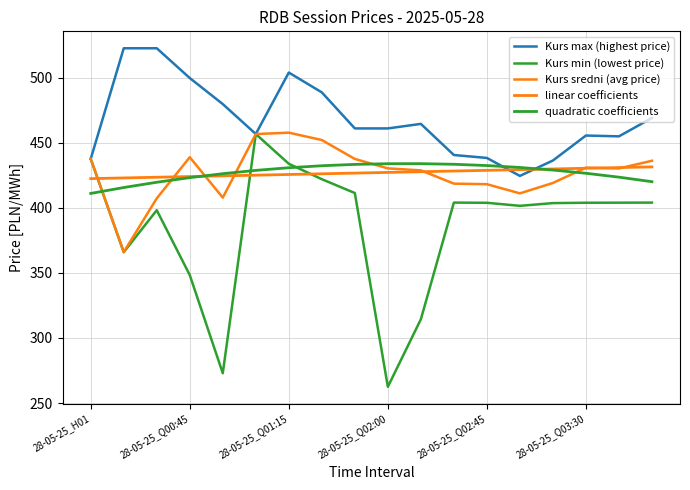

Which series has the largest total across all categories?

Kurs max (highest price)